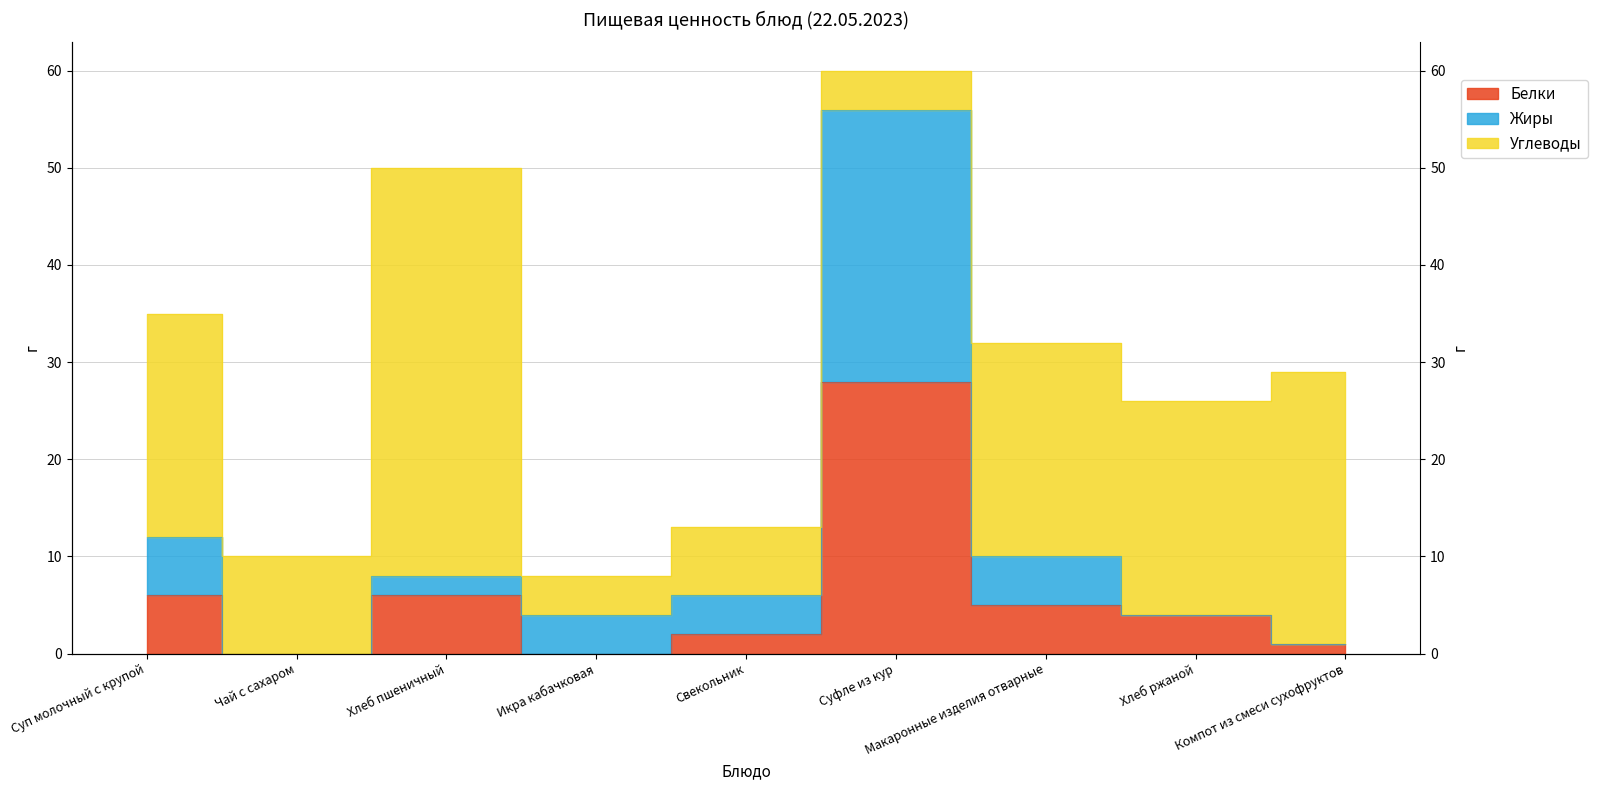

At which category is the sum across all series the highest?

Суфле из кур